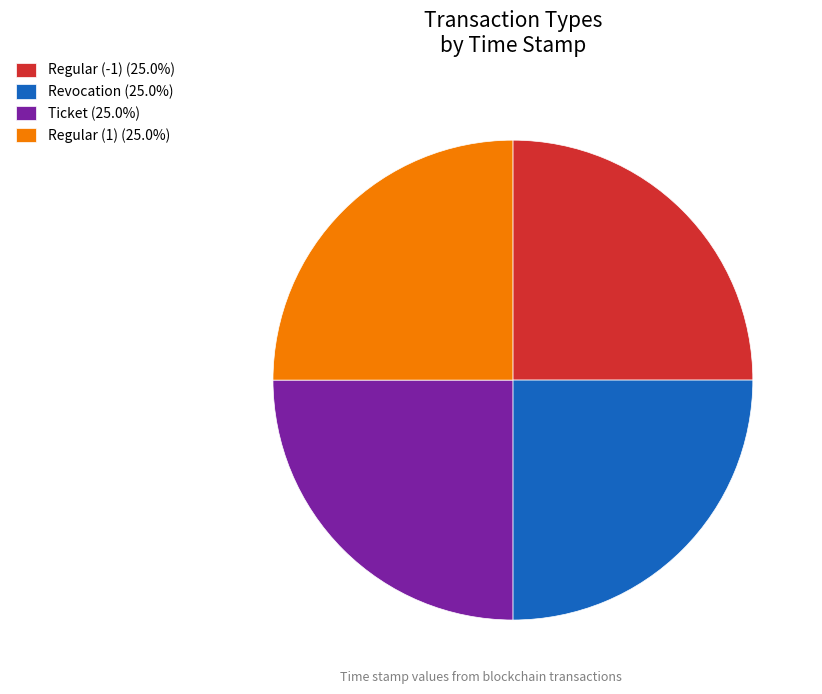

How many slices are in this pie chart?

4